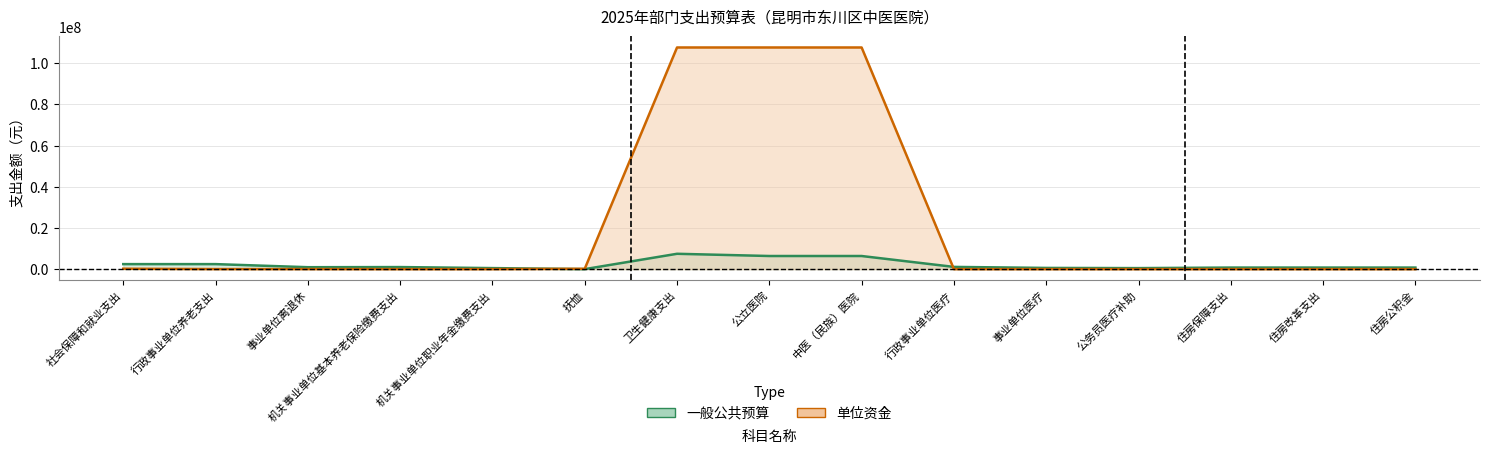

List the series in order of their peak value, highest first.

单位资金, 一般公共预算